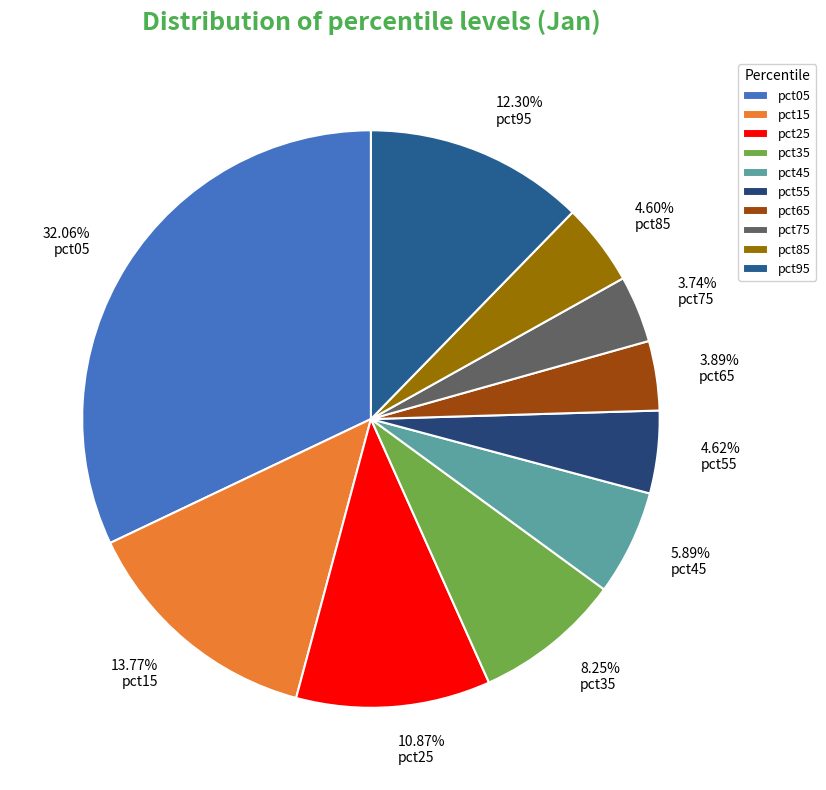

What percentage is NOT represented by pct85?

95.4%